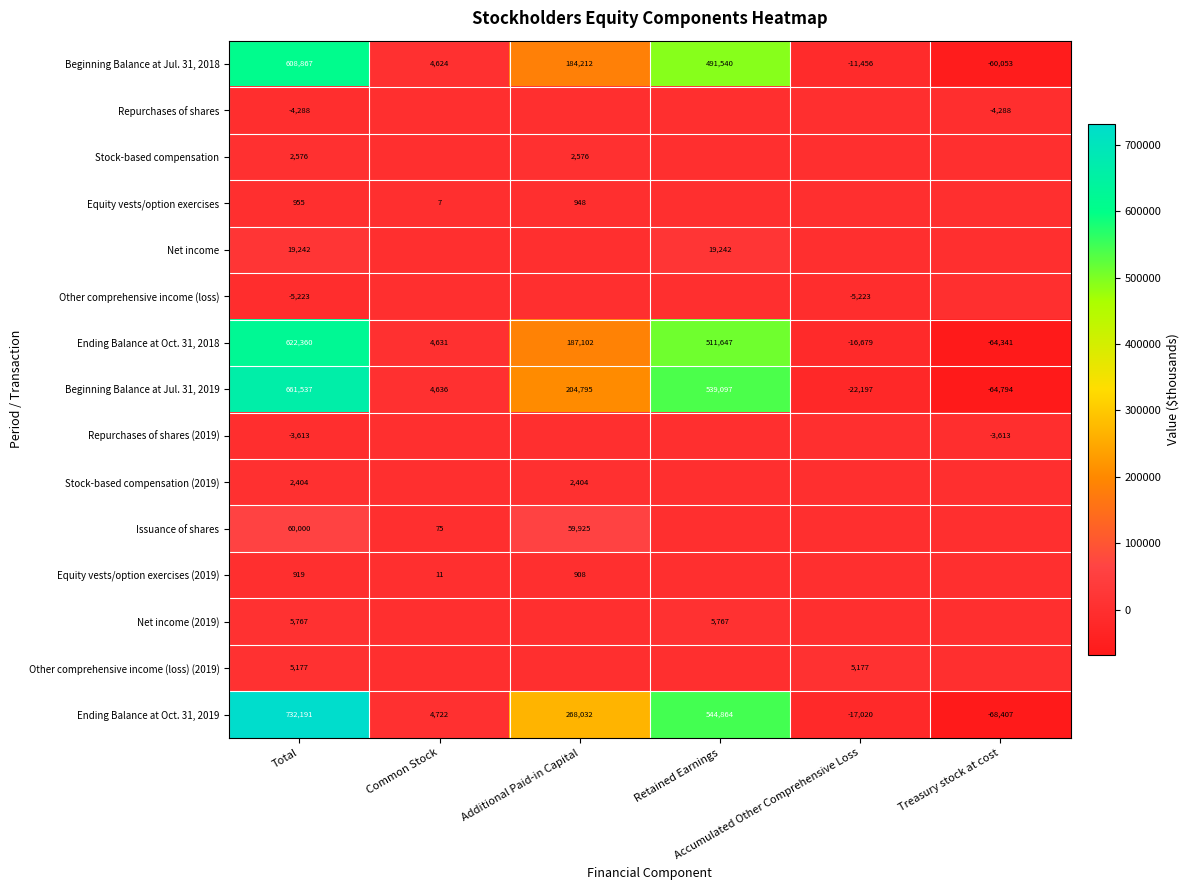

What is the average value of the Beginning Balance at Jul. 31, 2018 series?

202956